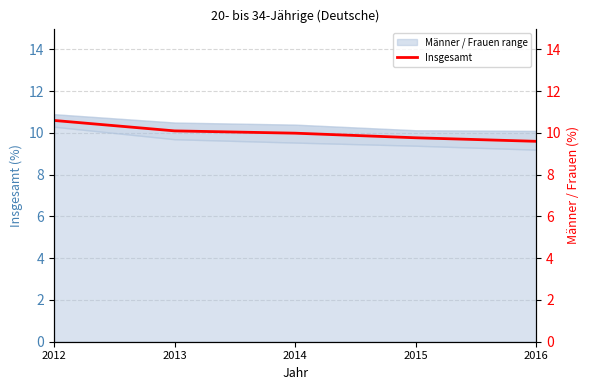

What is the greatest value displayed?

10.6